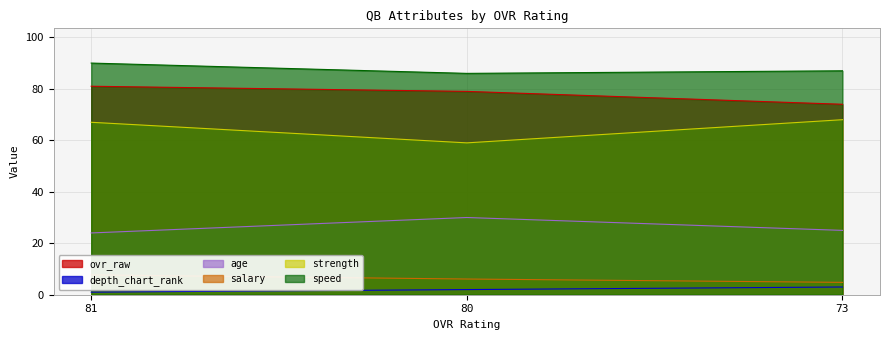

What is the total value across all series at 80?

262.1